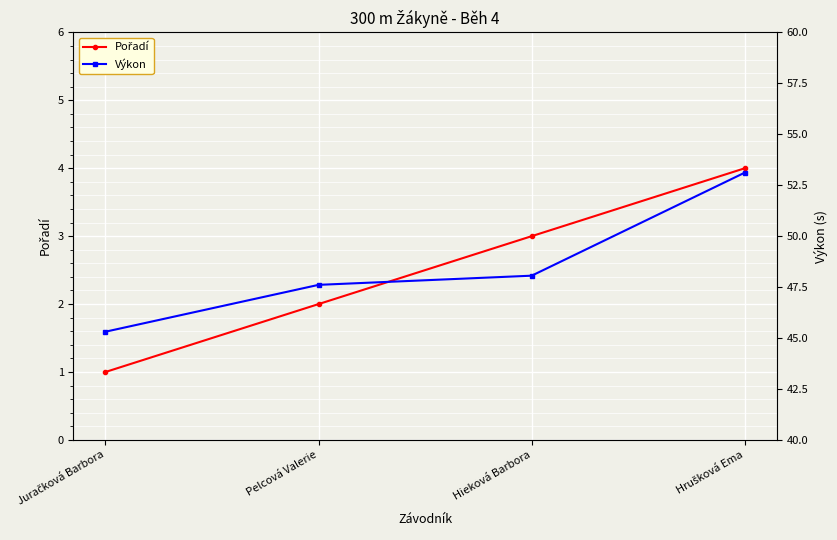

What is the difference between the maximum and second lowest values in the Výkon series?

5.5